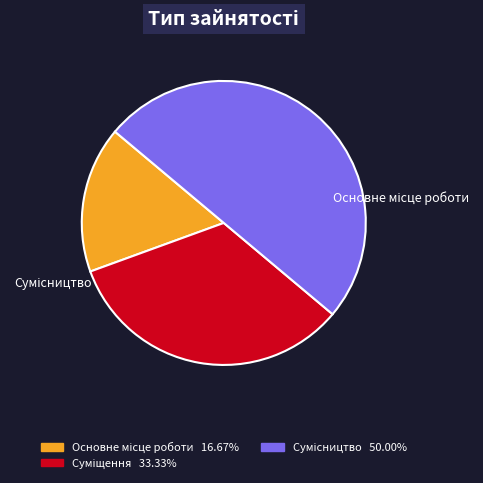

Between Сумісництво and Основне місце роботи, which is larger?

Сумісництво